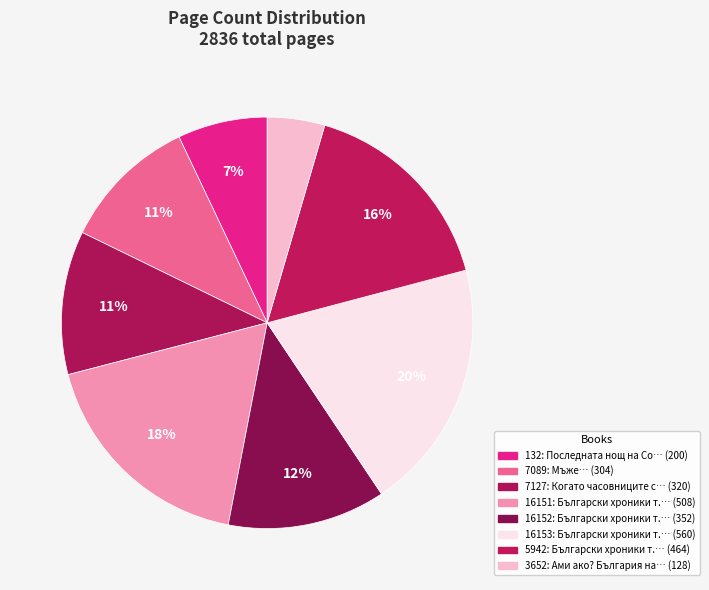

What percentage is the 16151 slice, to the nearest percent?

18%